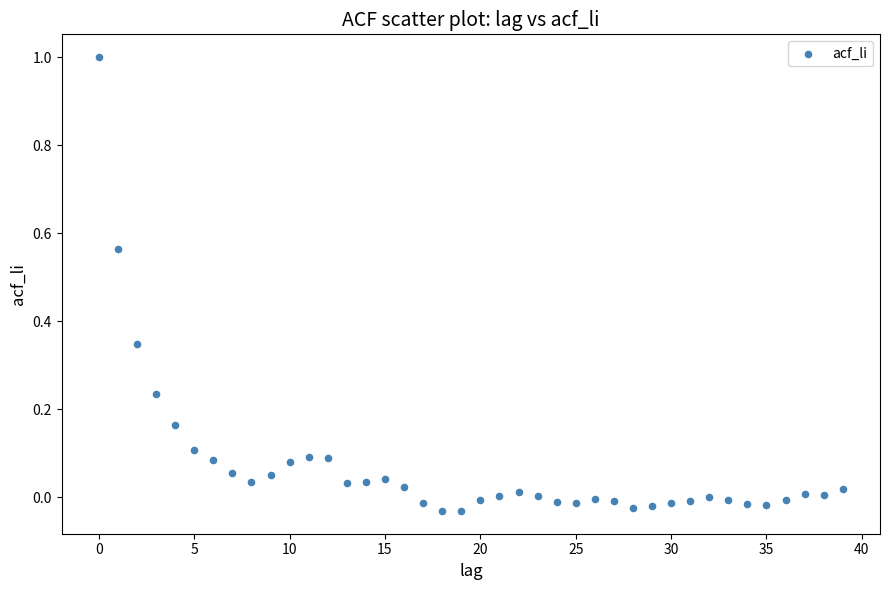

What is the range of Y values (max minus min)?

1.0